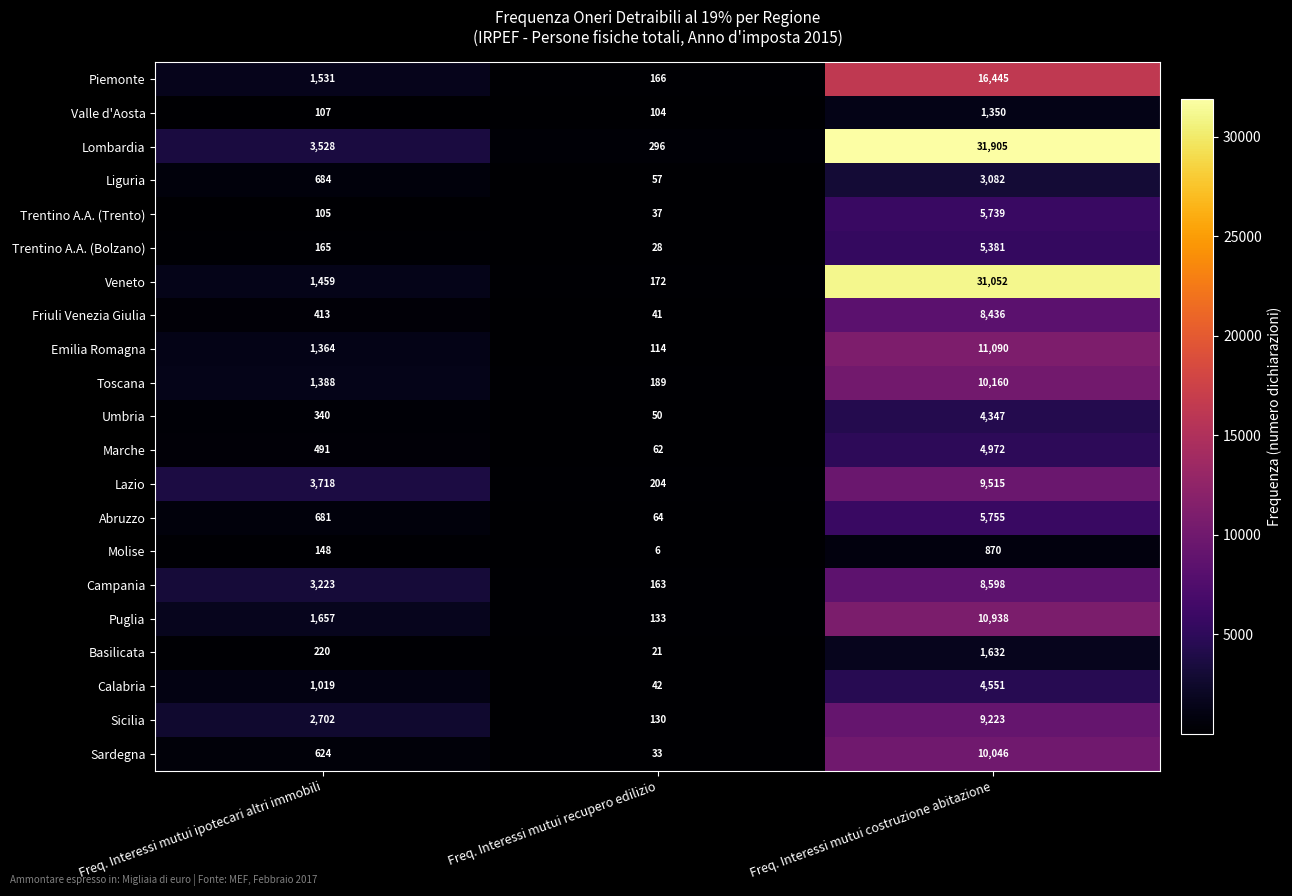

Rank the series by their maximum value, from lowest to highest.

Molise, Valle d'Aosta, Basilicata, Liguria, Umbria, Calabria, Marche, Trentino A.A. (Bolzano), Trentino A.A. (Trento), Abruzzo, Friuli Venezia Giulia, Campania, Sicilia, Lazio, Sardegna, Toscana, Puglia, Emilia Romagna, Piemonte, Veneto, Lombardia